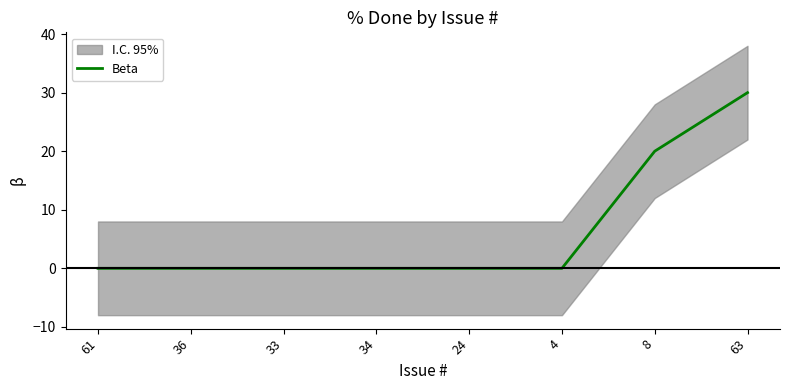

Is this an area chart (filled region under the line)?

No